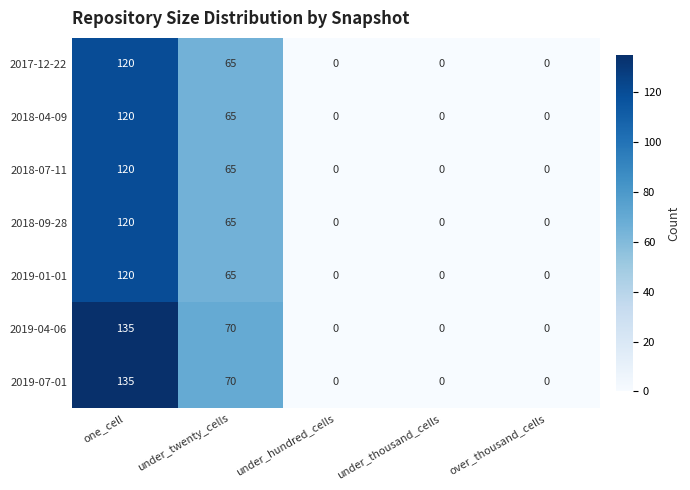

Is the value of 2018-07-11 at over_thousand_cells greater than the value of 2019-01-01 at under_twenty_cells?

No